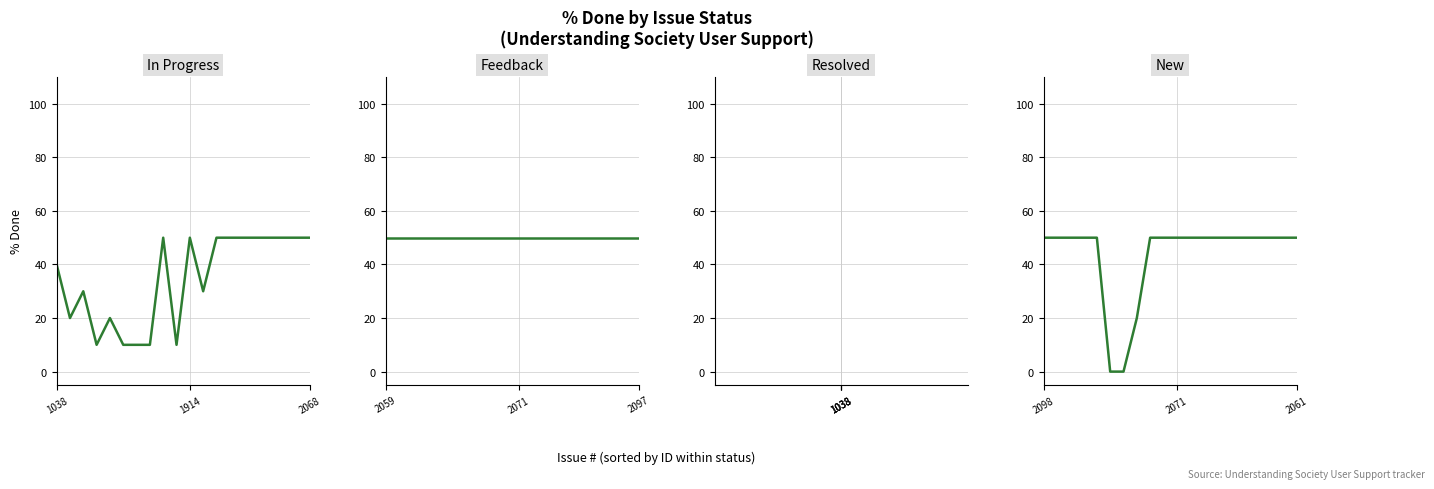

At which label does In Progress reach its minimum?

3